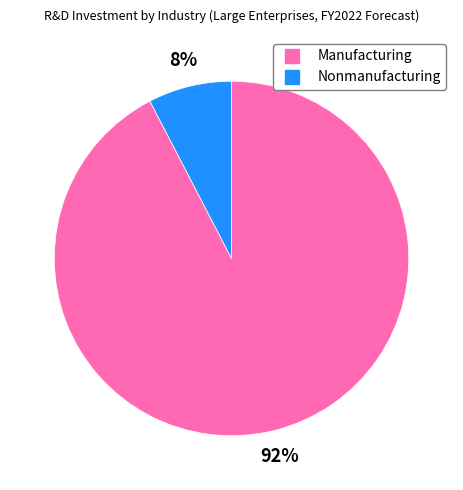

Which slice is the smallest?

Nonmanufacturing